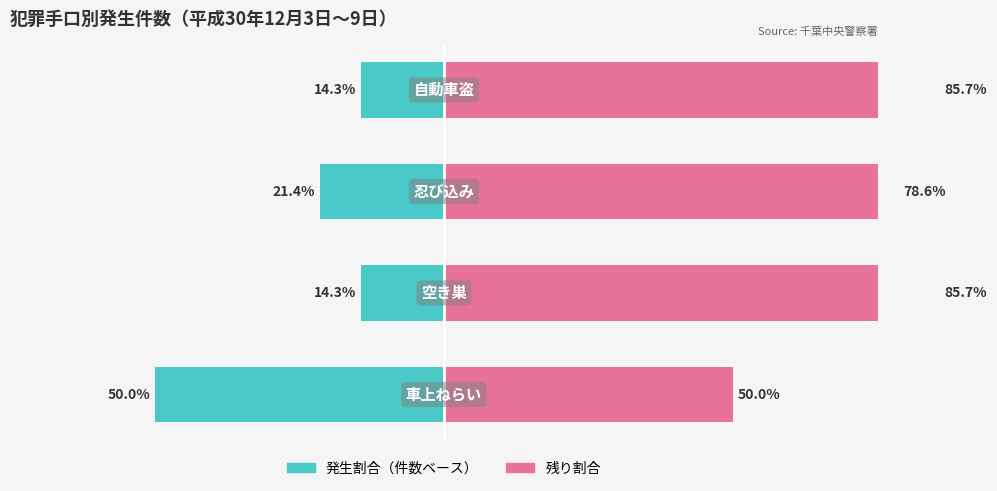

Which series changed the most between 1 and 3?

発生割合（左）